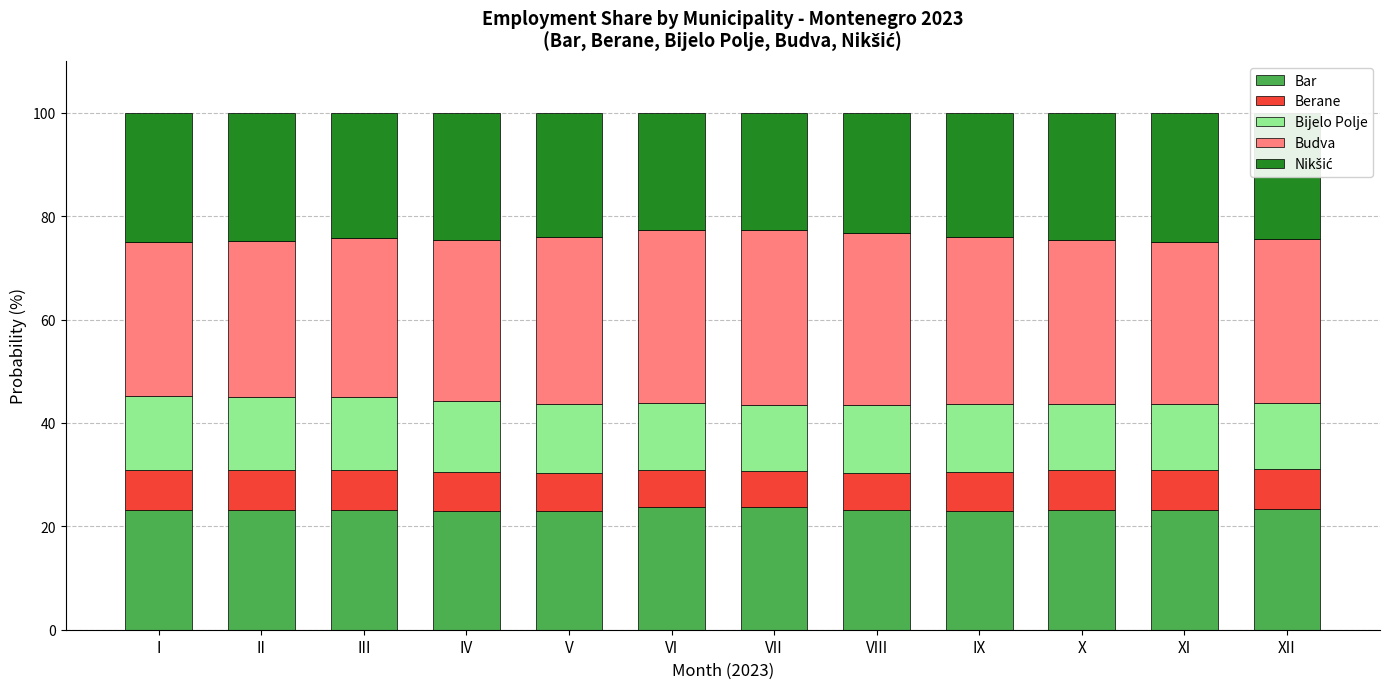

What is the lowest value of the Bar series?

22.9